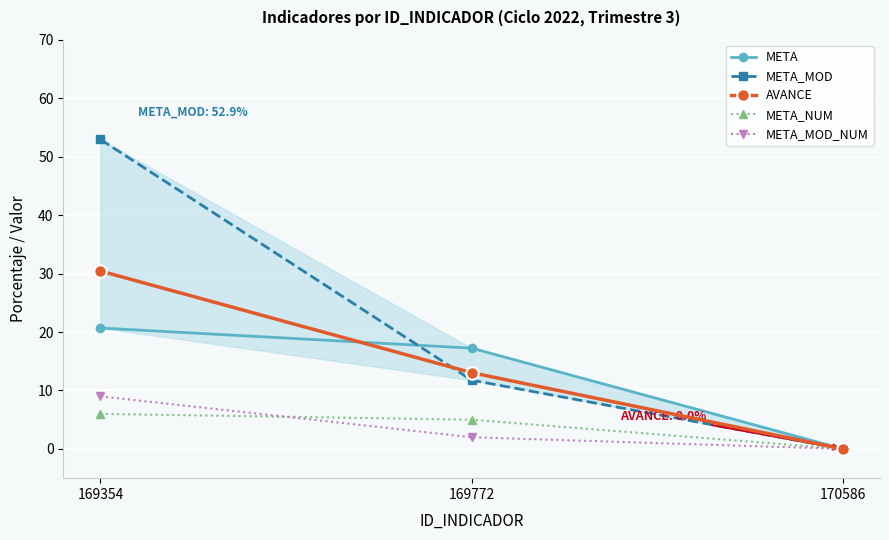

What are all the series names shown in the legend?

META, META_MOD, AVANCE, META_NUM, META_MOD_NUM